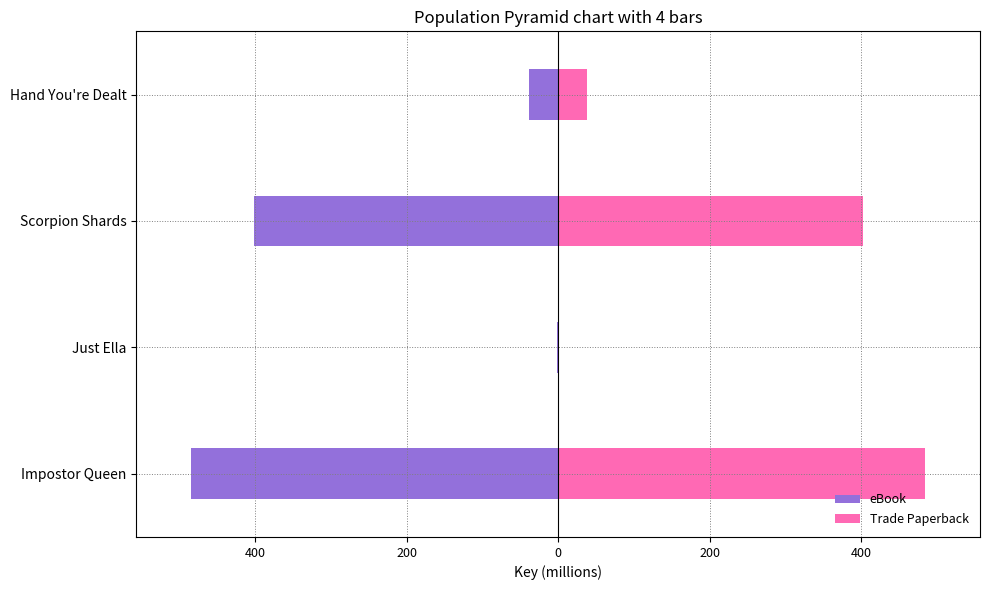

How many bars are there in total?

8